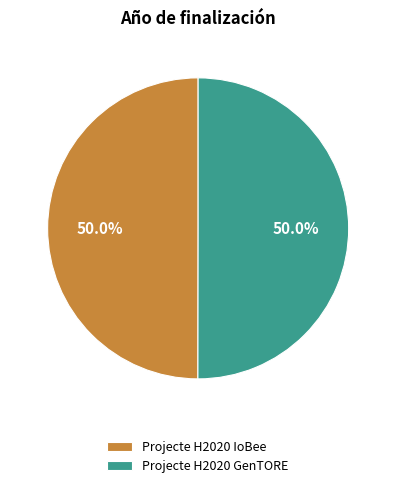

What is the total percentage of Projecte H2020 IoBee and Projecte H2020 GenTORE?

100.0%